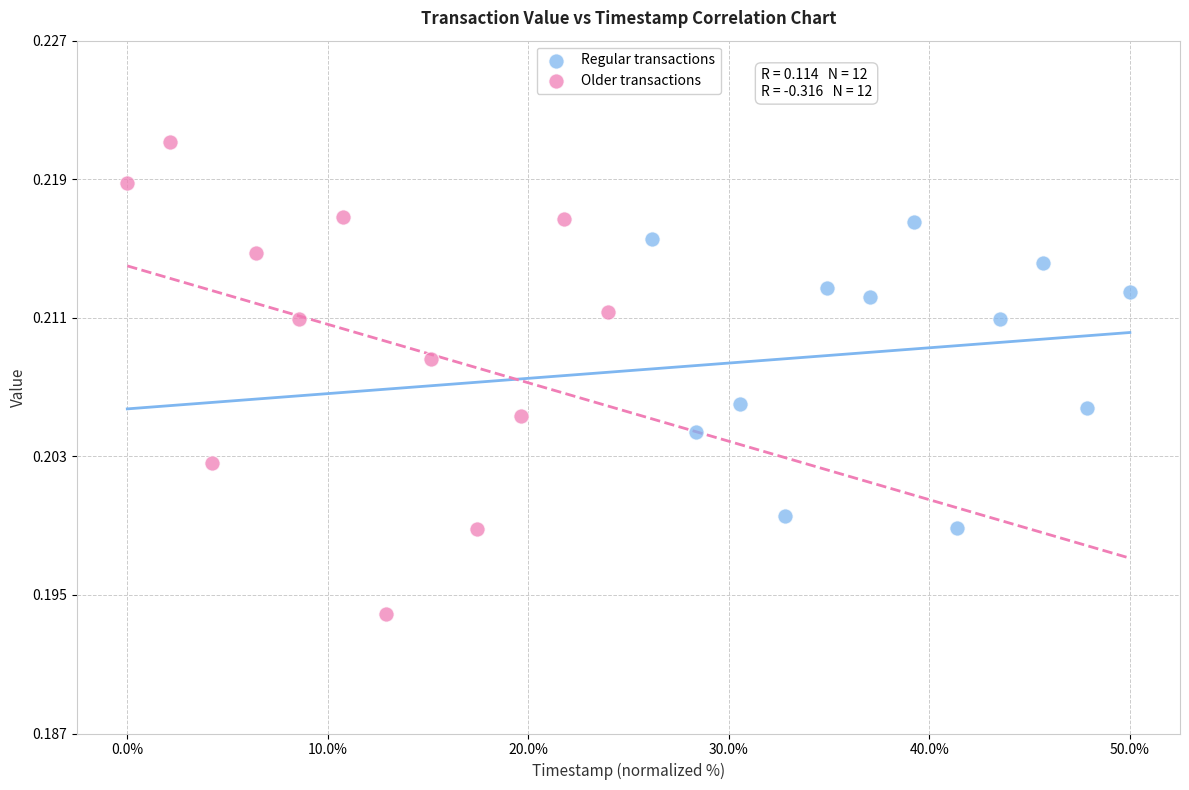

Which series contains the highest Y value?

Older transactions